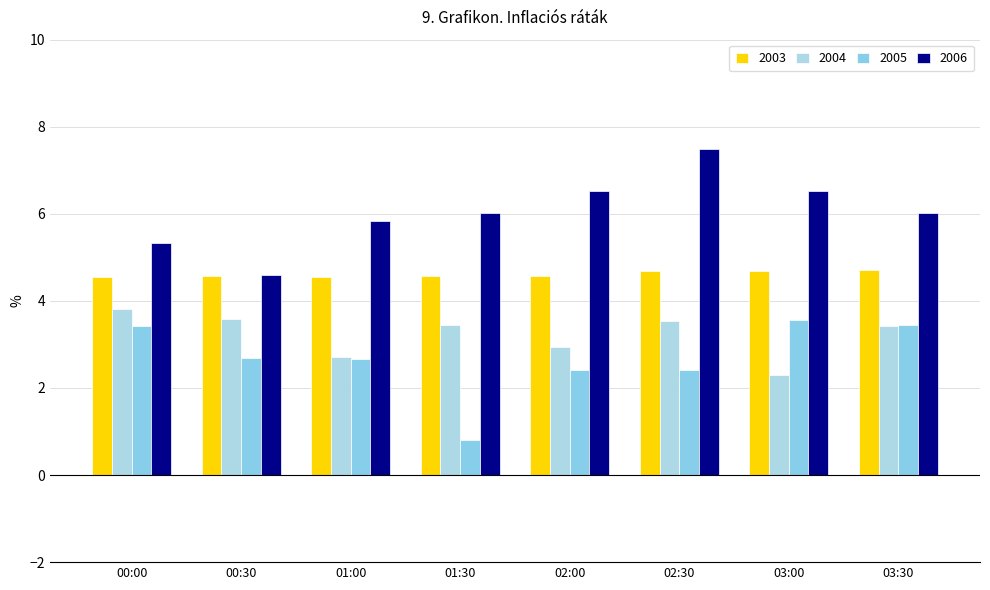

List the series in order of their peak value, highest first.

2006, 2003, 2004, 2005